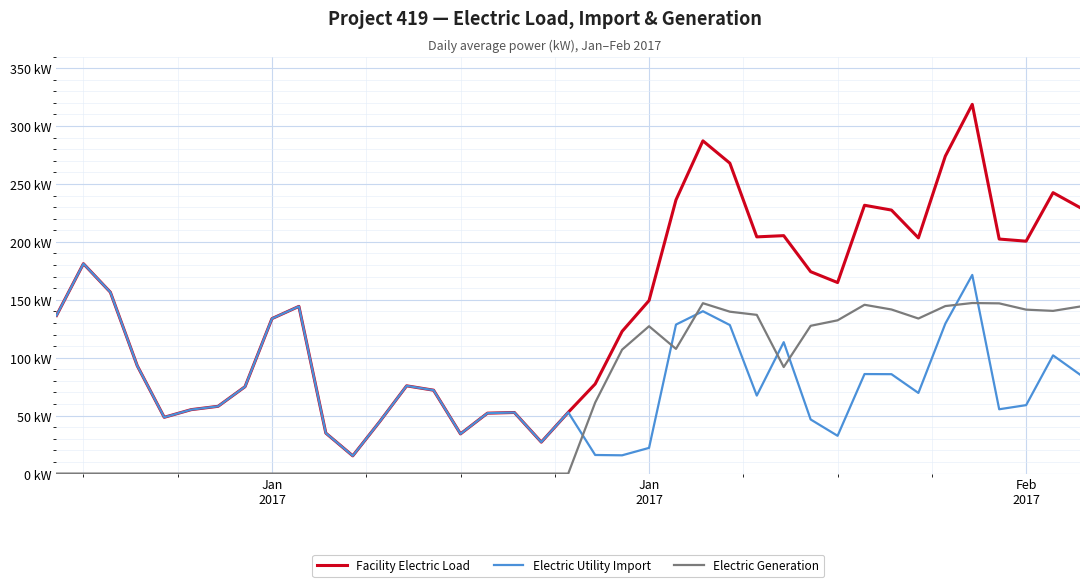

What are all the series names shown in the legend?

Facility Electric Load, Electric Utility Import, Electric Generation